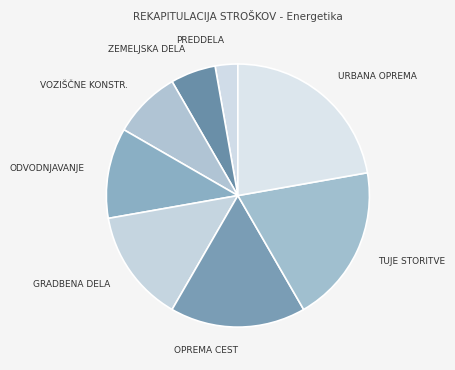

Between ODVODNJAVANJE and VOZIŠČNE KONSTR., which is larger?

ODVODNJAVANJE